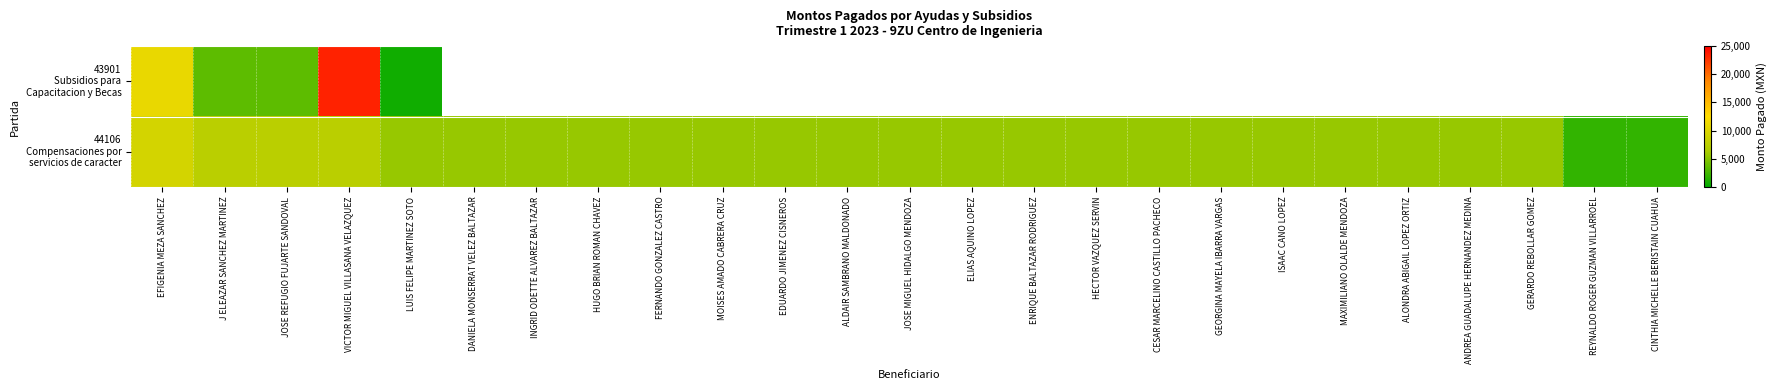

What is the smallest value displayed?

650.0